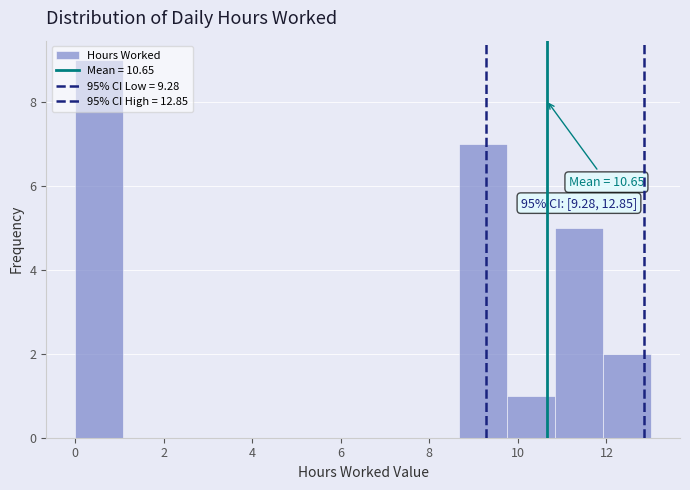

Which range on the x-axis has the tallest bar?

0.0 to 1.0